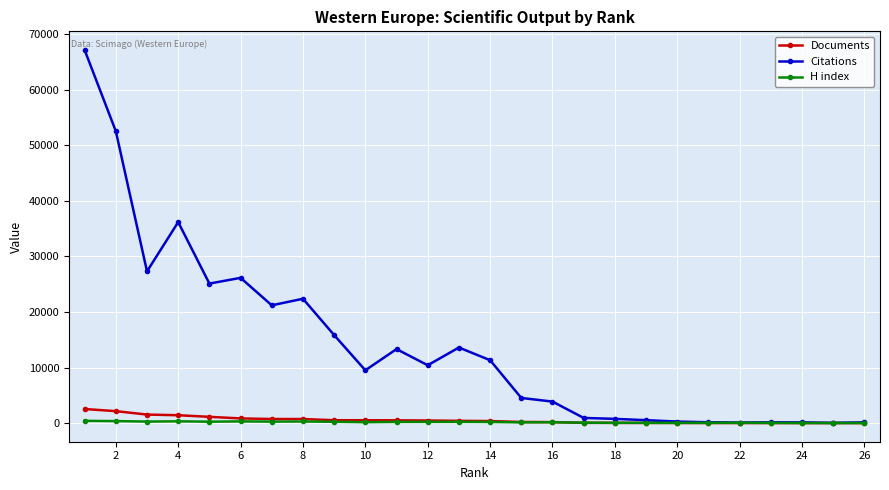

Which series has the largest total across all categories?

Citations